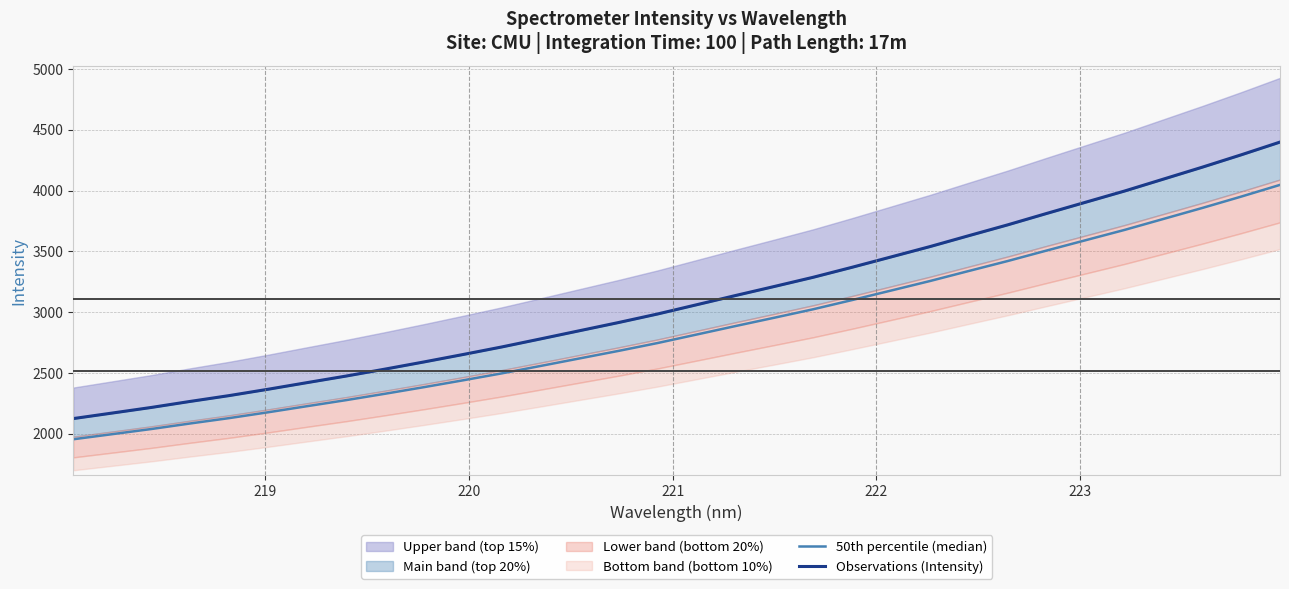

What is the value of the 50th percentile (median) point at the 4th from the left?

2084.8